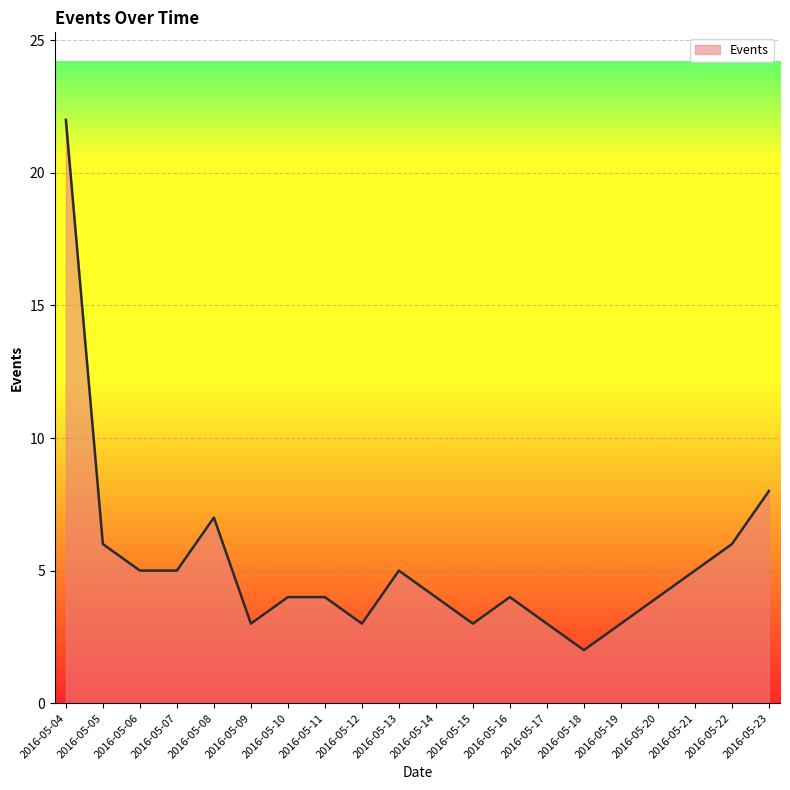

How many series are shown in this chart?

1